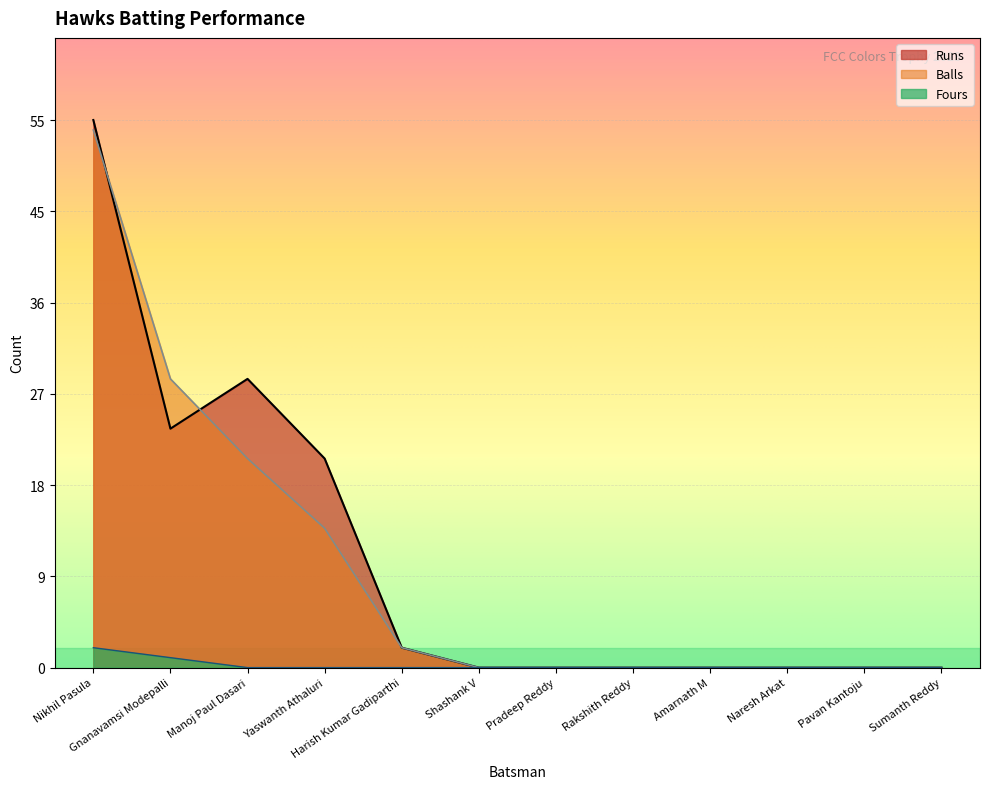

What is the difference between the maximum and minimum values in the Runs series?

55